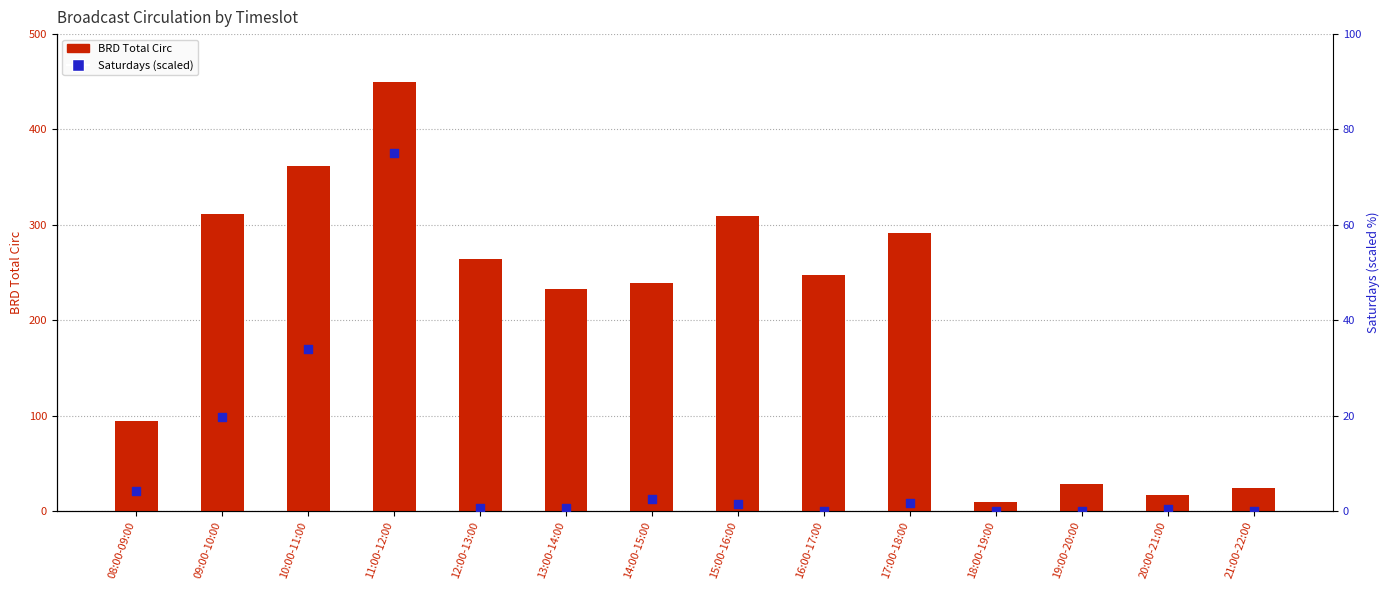

Which series contains the lowest Y value?

Saturdays (scaled)